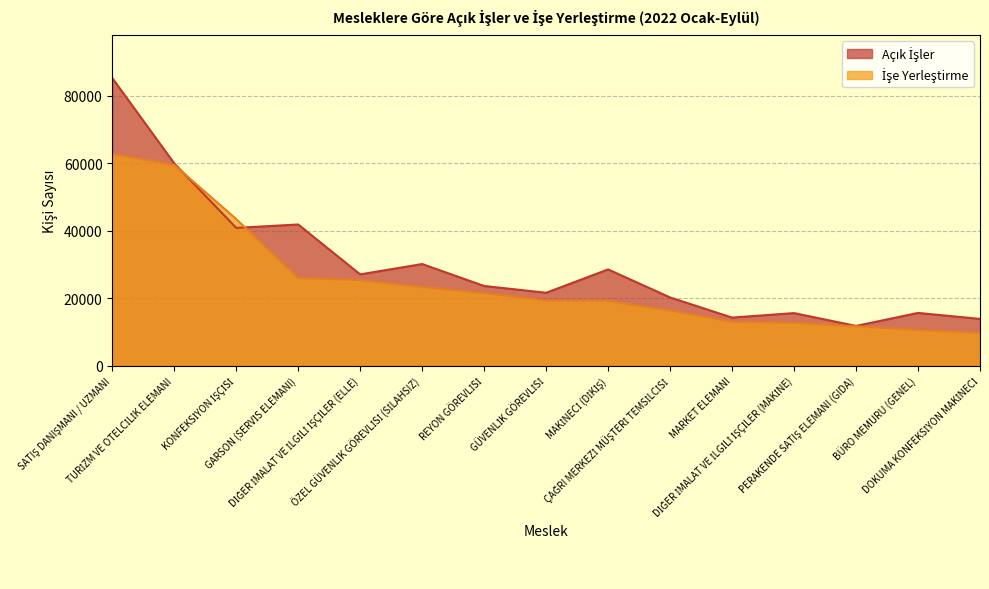

The İşe Yerleştirme series shows 10602 at BÜRO MEMURU (GENEL). True or false?

True